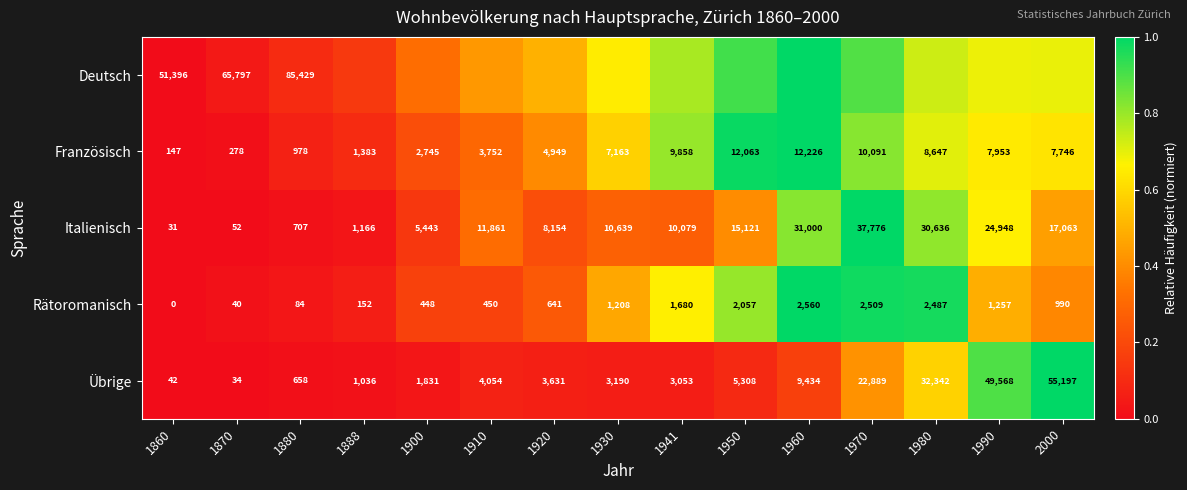

At which category is the sum across all series the highest?

1970